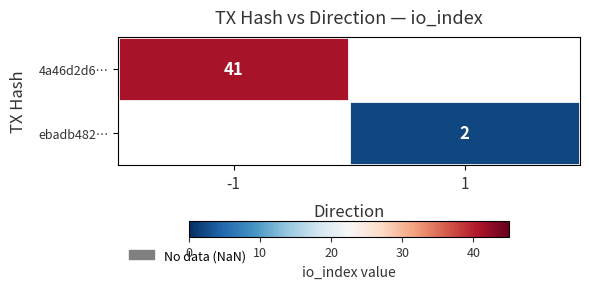

The value of ebadb482… at 1 is 2. True or false?

True